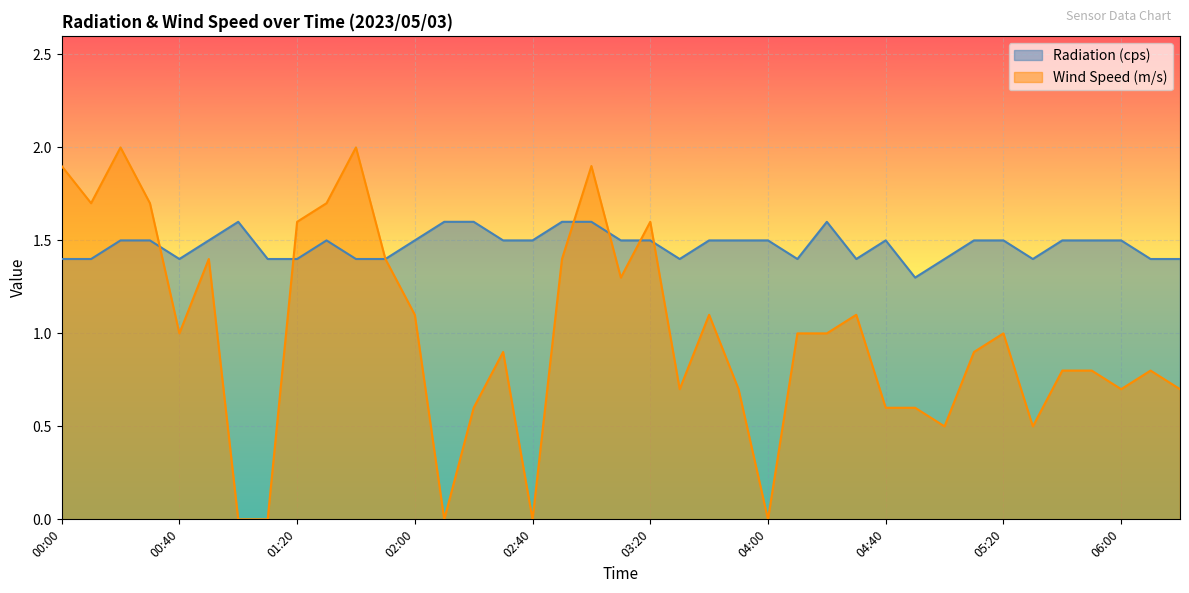

Is the value of Radiation (cps) at 01:20 greater than the value of Wind Speed (m/s) at 00:40?

Yes